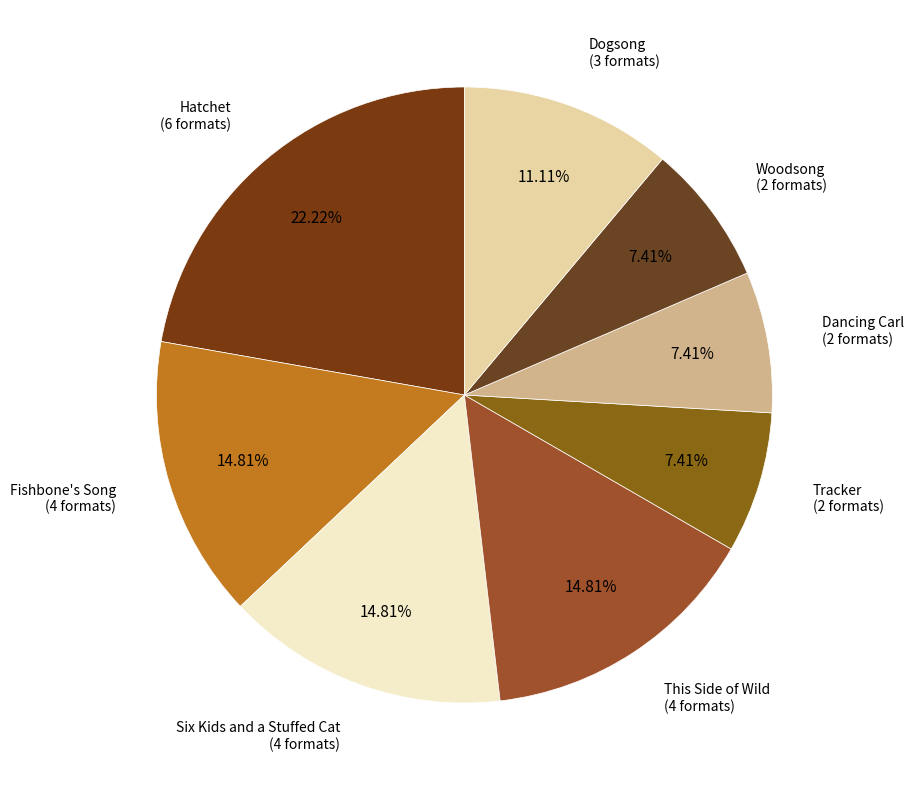

Is it true that Tracker is 7% of the pie?

True